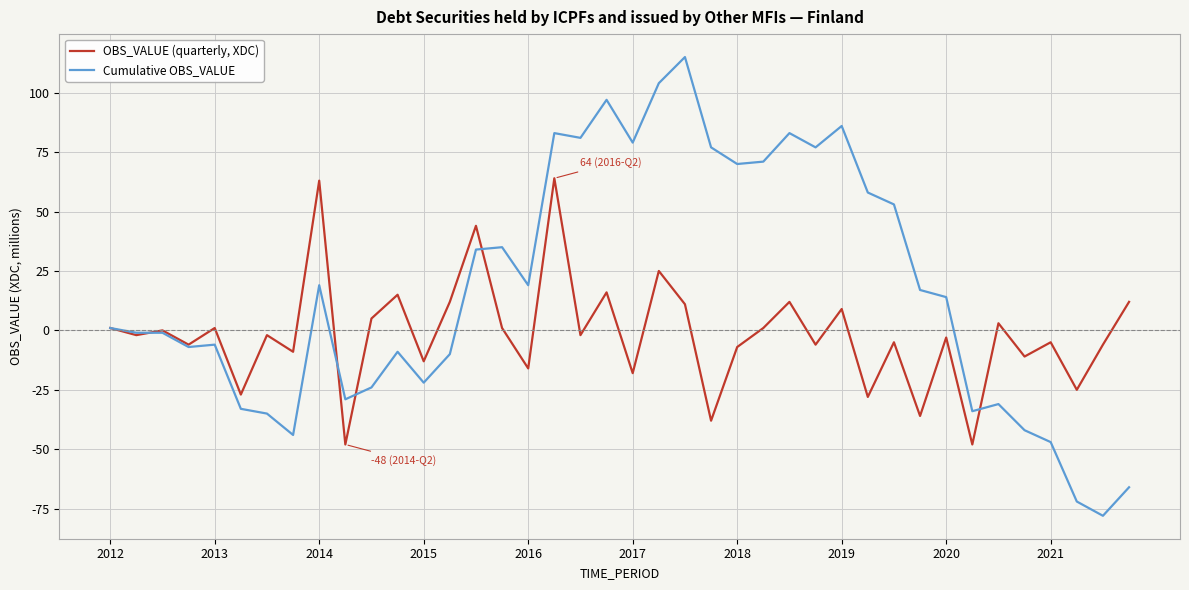

Which series has the largest total across all categories?

Cumulative OBS_VALUE